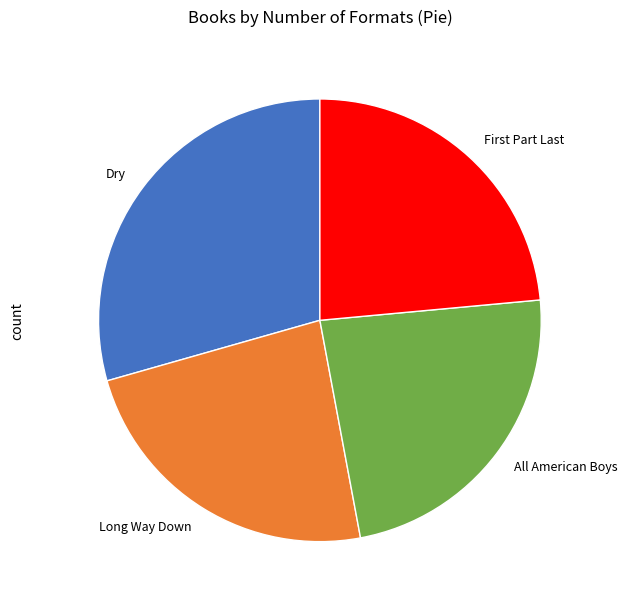

Does any single category account for the majority?

No